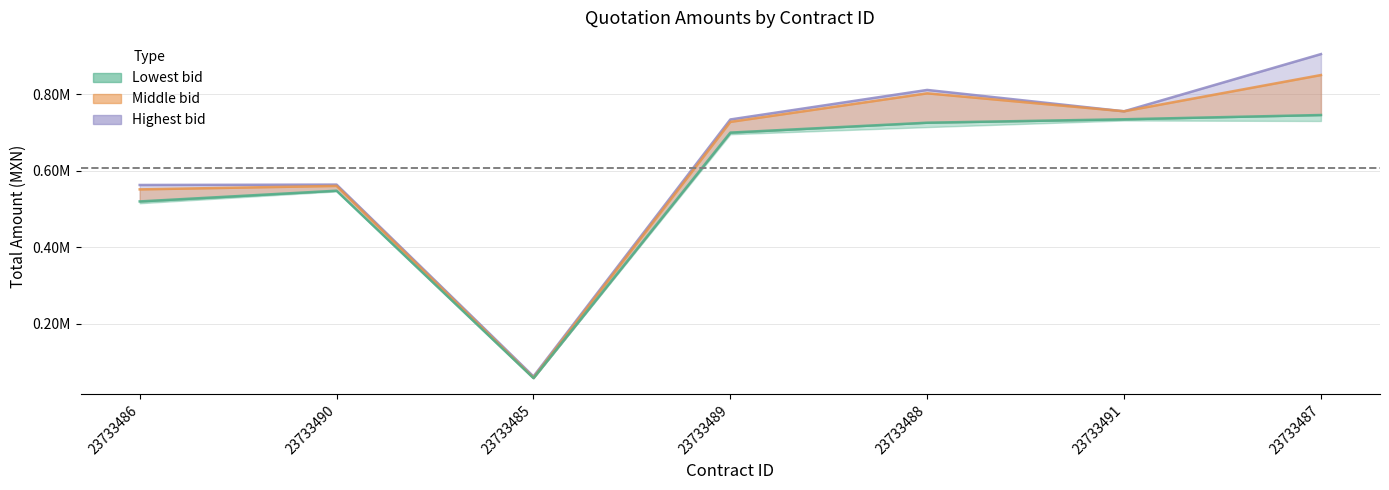

Rank the series at 23733489 from lowest to highest value.

Lowest bid, Middle bid, Highest bid